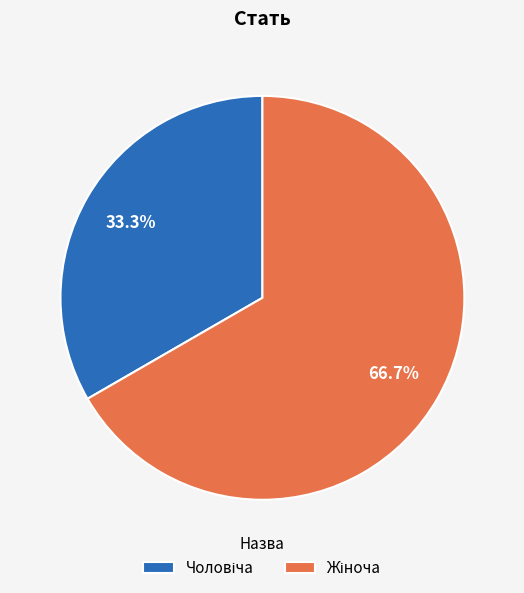

Does any single category account for the majority?

Yes